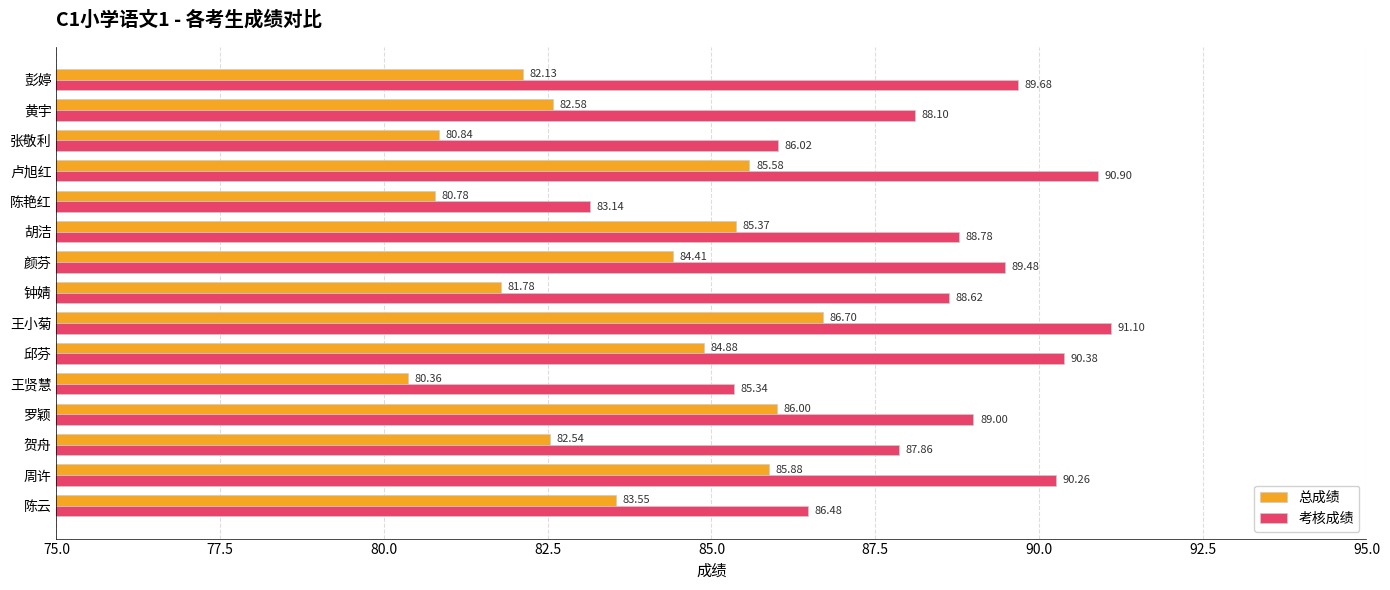

What is the difference between the highest and lowest values at 王贤慧?

5.0